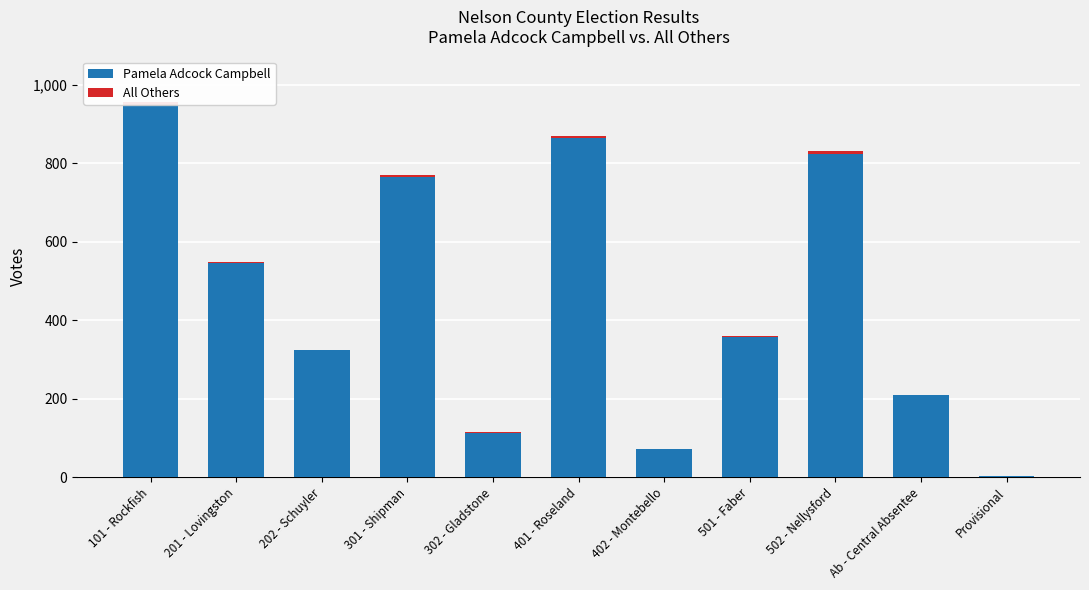

Is it true that Pamela Adcock Campbell equals 283 at 101 - Rockfish?

False